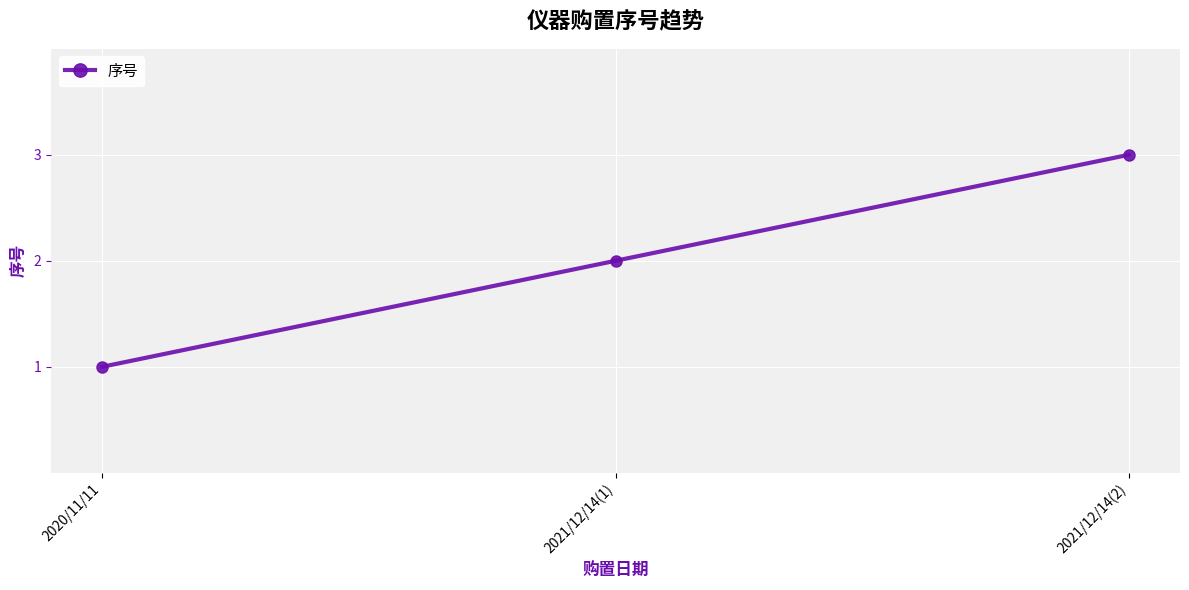

Is this an area chart (filled region under the line)?

No